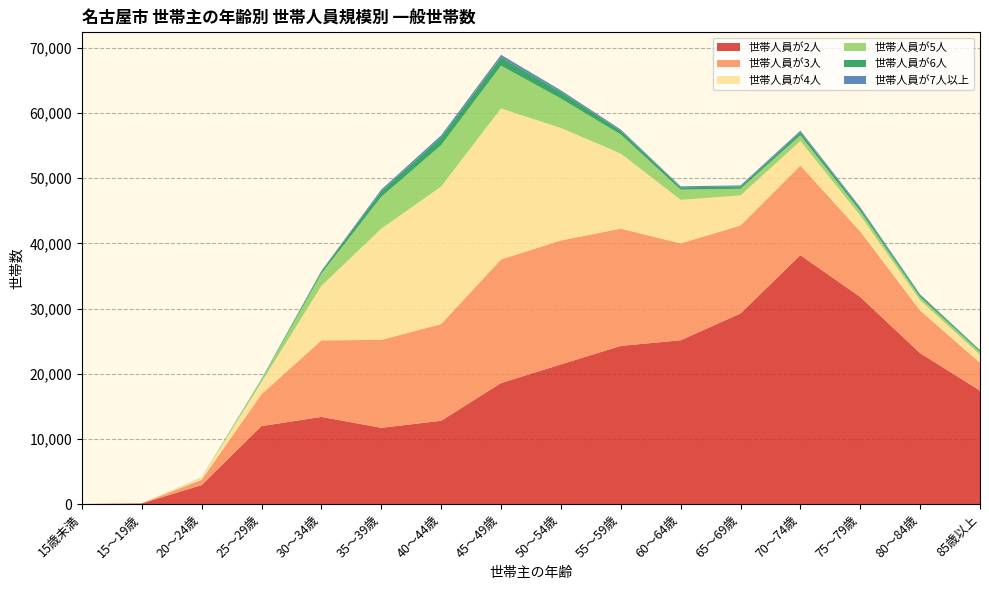

Reading left to right, transcribe all the data shown in this chart.

世帯人員が2人: 0	96	2916	11965	13370	11696	12775	18562	21424	24263	25126	29239	38184	31765	23149	17400
世帯人員が3人: 0	25	829	4896	11746	13489	14846	18970	19014	17997	14860	13506	13757	10055	6544	4279
世帯人員が4人: 0	7	275	1832	8350	17066	21089	23162	17257	11512	6677	4603	3753	2453	1577	1225
世帯人員が5人: 0	3	41	412	1881	4878	6348	6554	4519	2921	1570	1017	867	642	467	448
世帯人員が6人: 0	1	11	81	339	888	1196	1301	1003	602	369	341	486	429	312	213
世帯人員が7人以上: 0	0	3	27	98	235	312	373	260	169	140	183	239	203	129	61